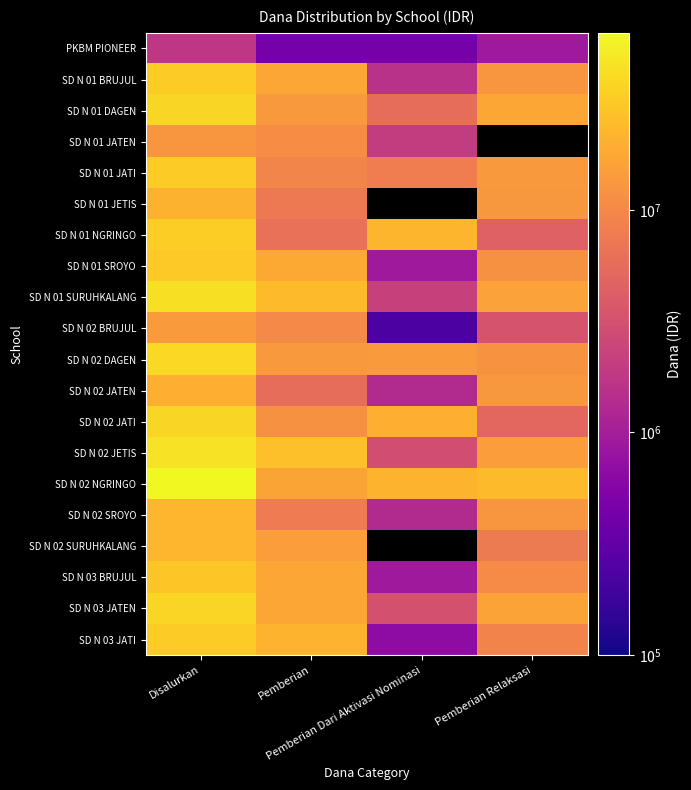

What is the difference between the maximum and minimum values in the SD N 03 JATI series?

30375000.0